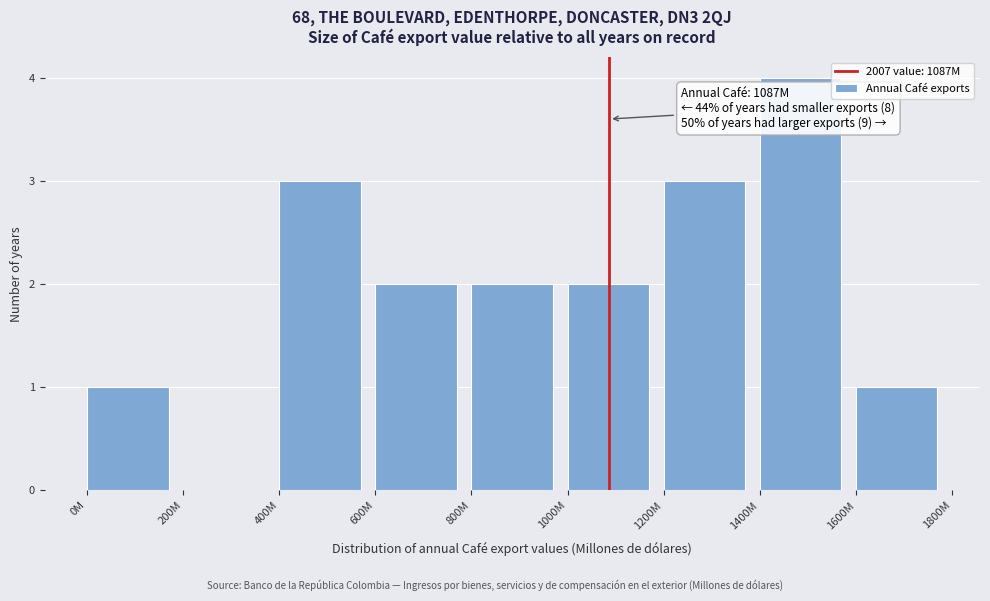

Reading left to right, list all the values displayed in this chart.

0M=1	200M=0	400M=3	600M=2	800M=2	1000M=2	1200M=3	1400M=4	1600M=1